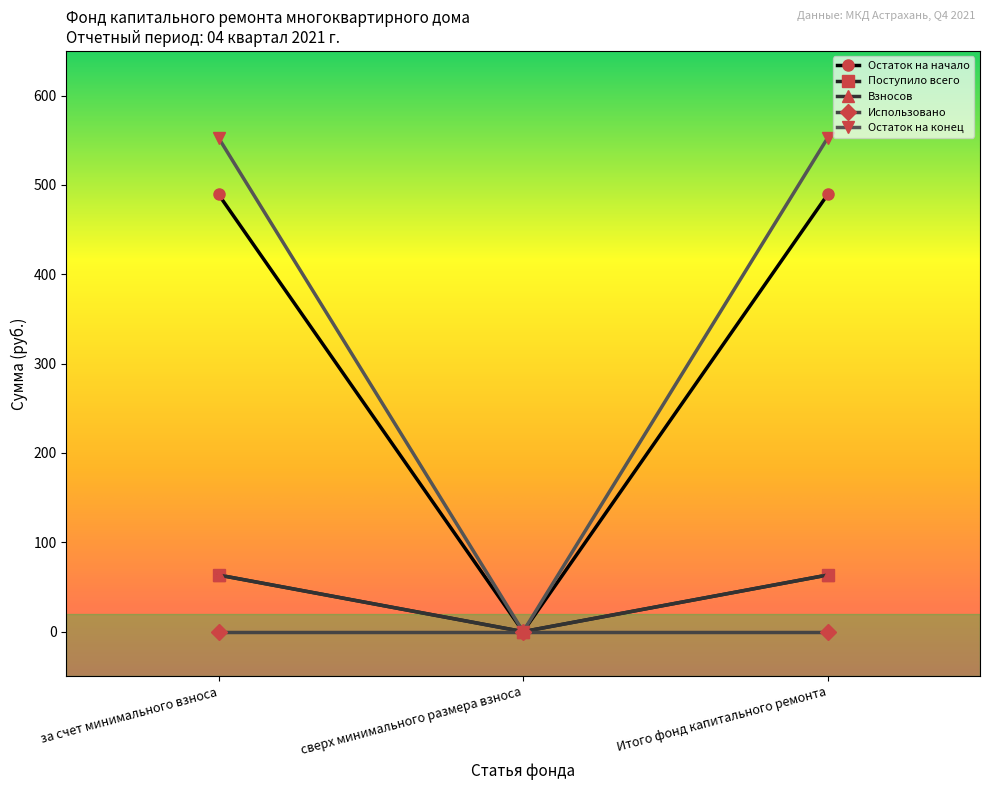

Is this an area chart (filled region under the line)?

No